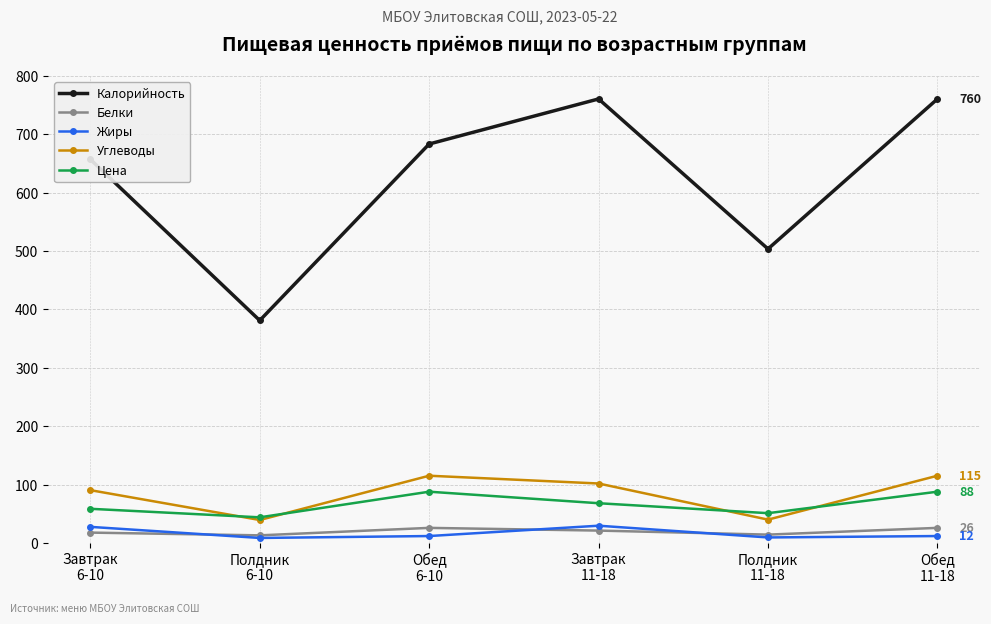

What are all the series names shown in the legend?

Калорийность, Белки, Жиры, Углеводы, Цена